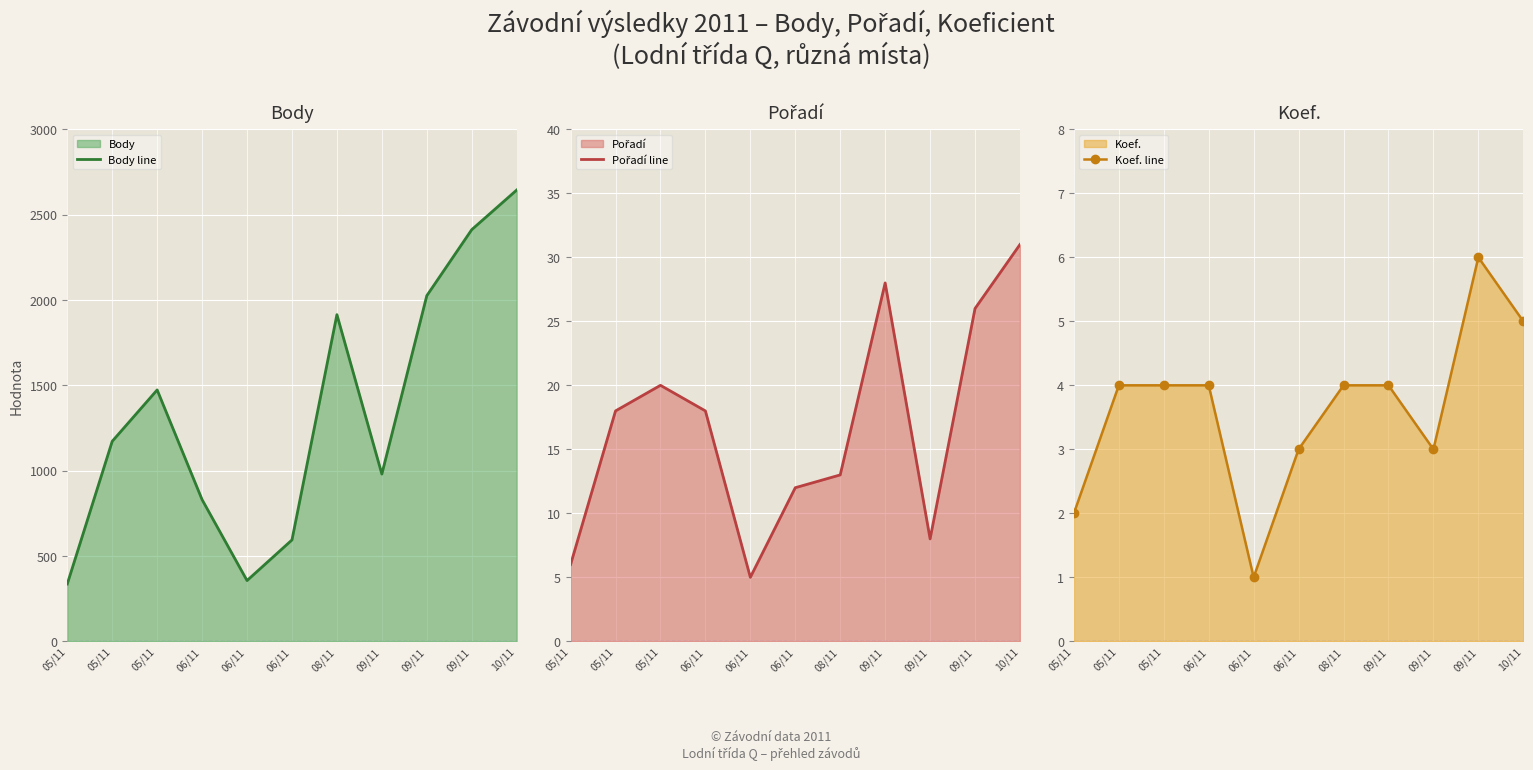

Between 06/11 and 09/11, which is larger?

09/11